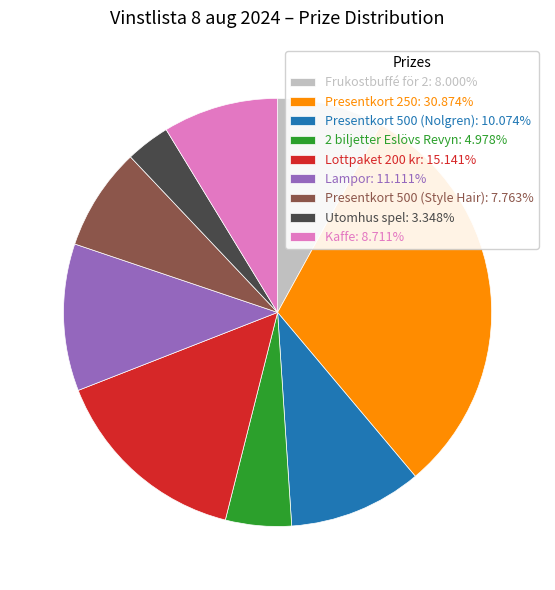

Count the number of slices in the pie.

9